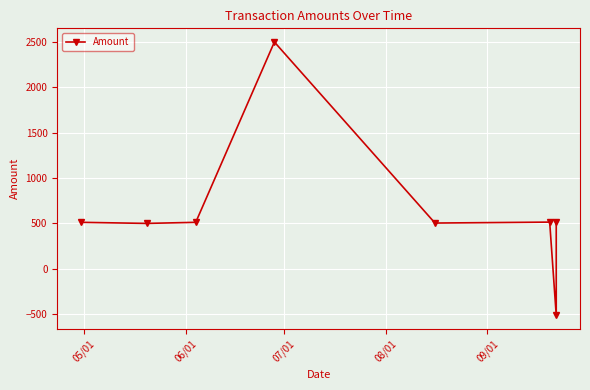

Reading left to right, what are all the values shown in this chart?

512.0	500.0	512.0	2500.0	504.0	514.4	-514.4	516.0